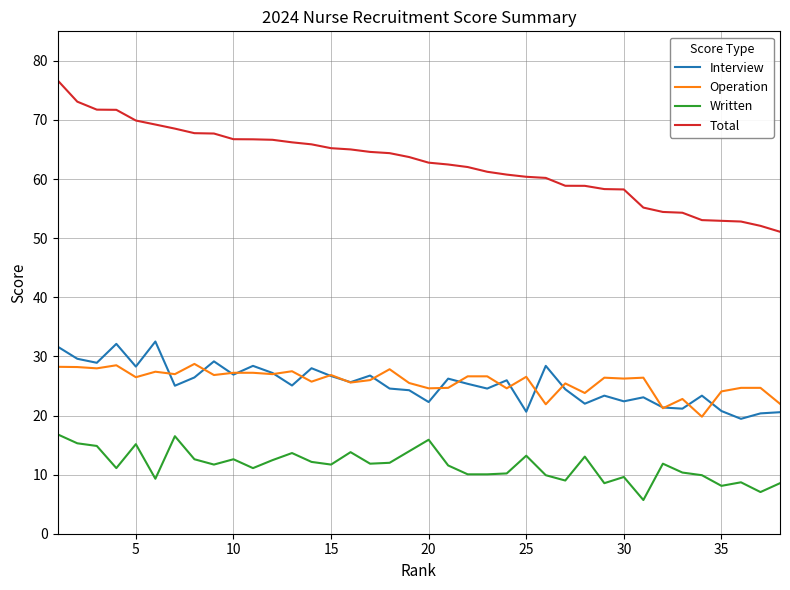

What is the minimum value for Operation?

19.8